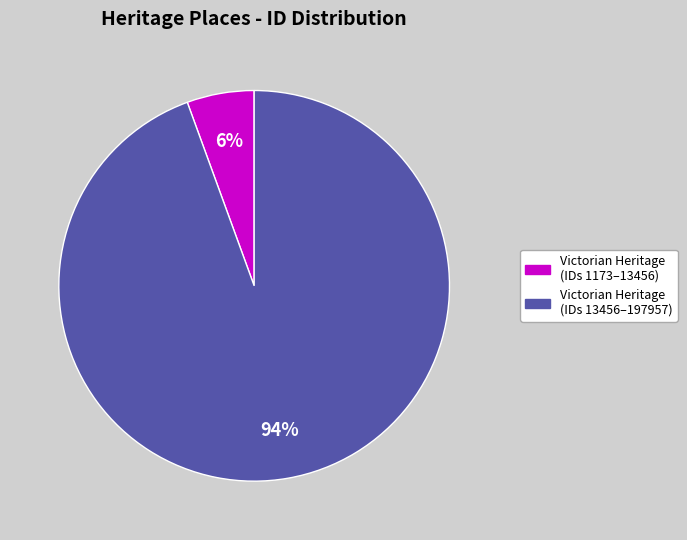

Does any single category account for the majority?

Yes